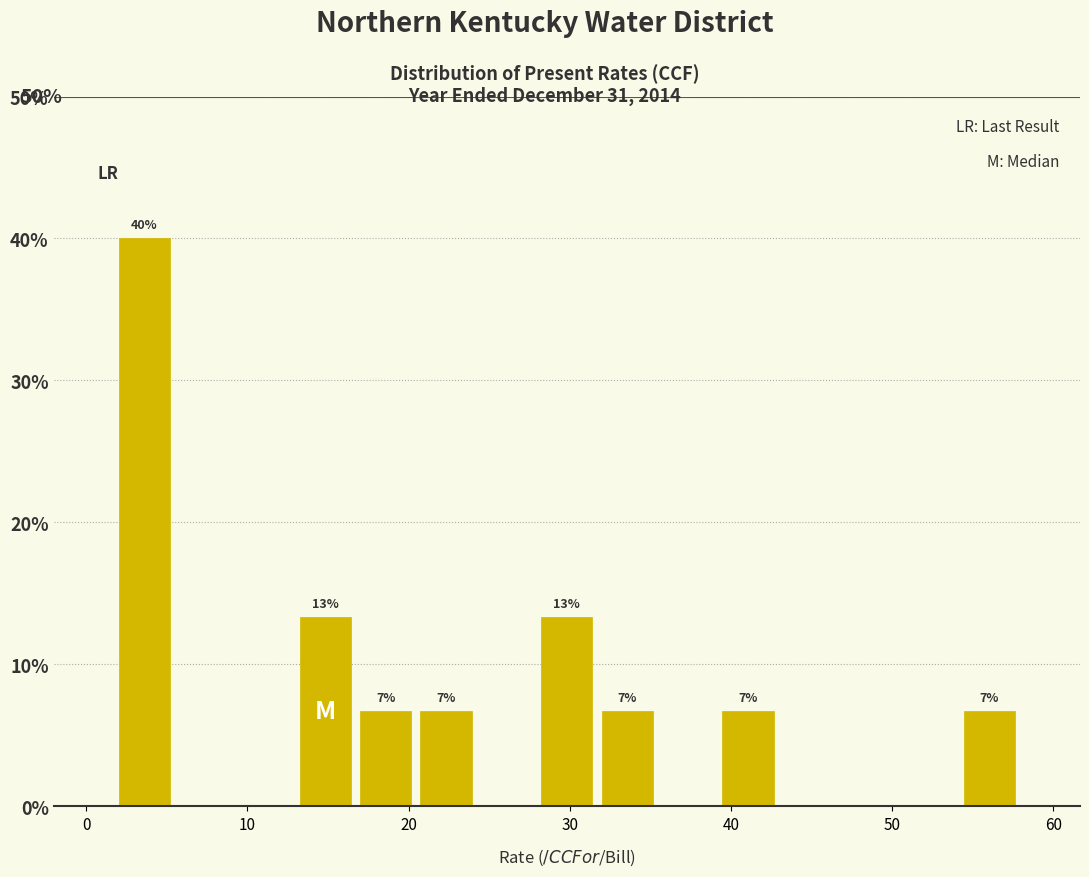

Around what value on the x-axis is the tallest bar? Give the approximate position of its centre, as read against the axis.

4